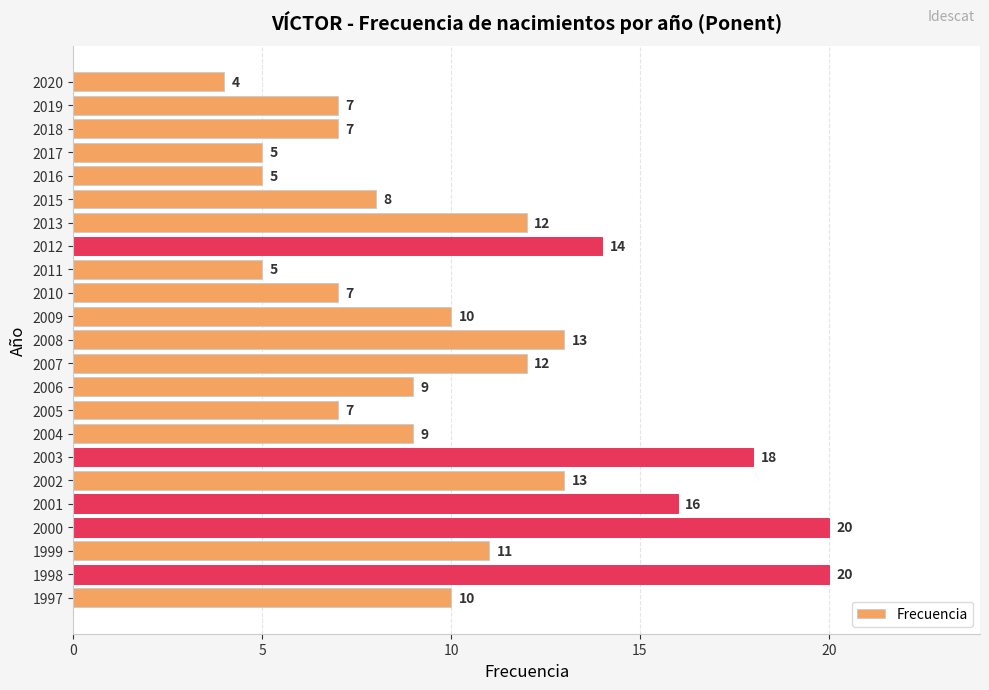

Which has a higher value, 1997 or 2011?

1997